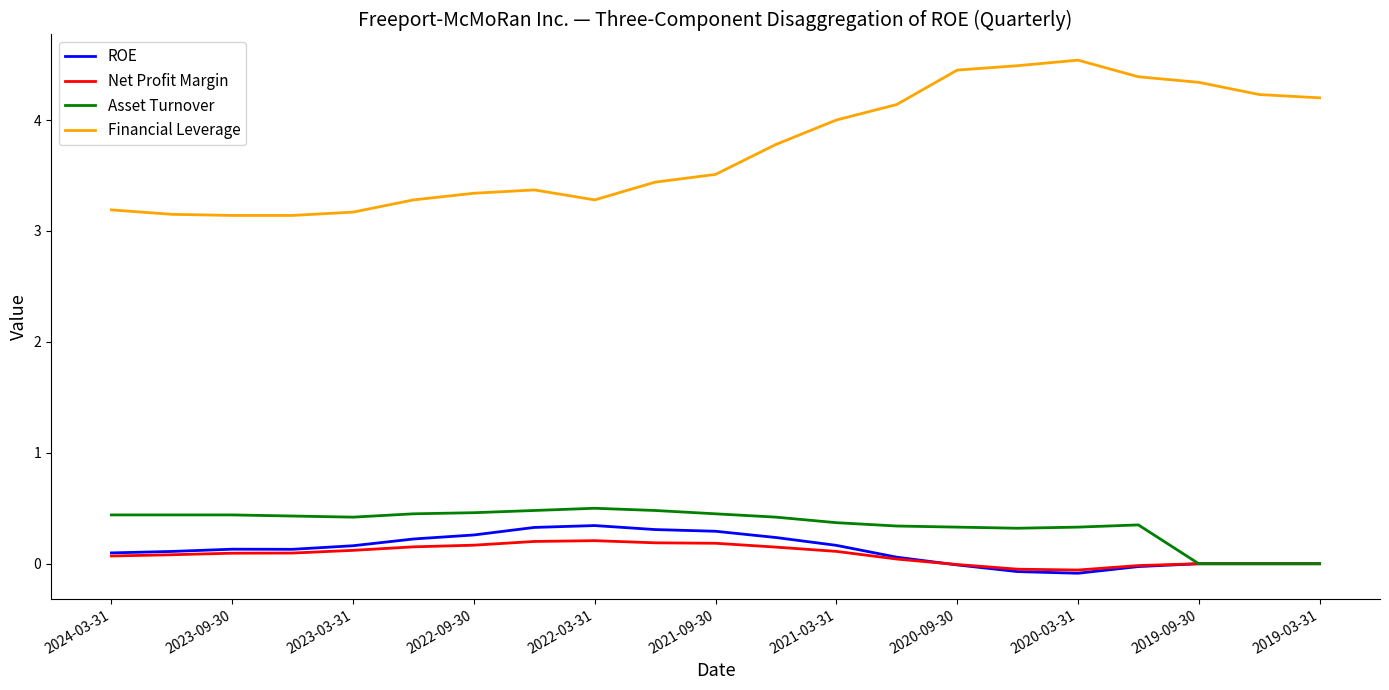

Which series has the widest spread of values?

Financial Leverage